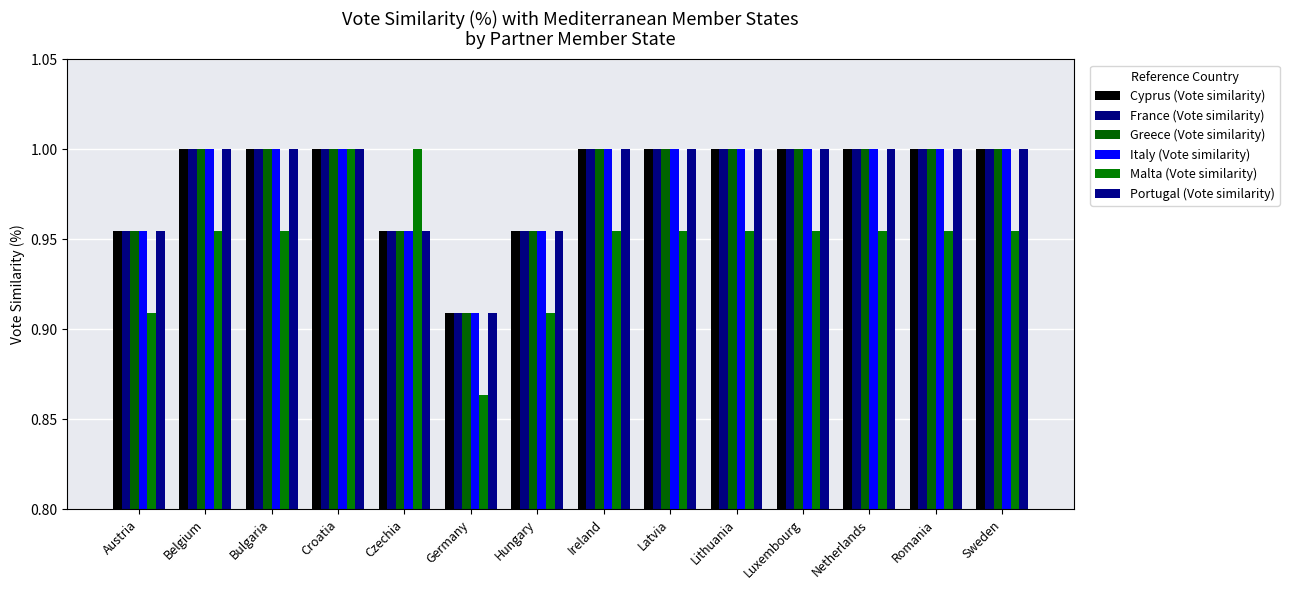

Rank the series at Luxembourg from highest to lowest value.

Cyprus (Vote similarity), France (Vote similarity), Greece (Vote similarity), Italy (Vote similarity), Portugal (Vote similarity), Malta (Vote similarity)